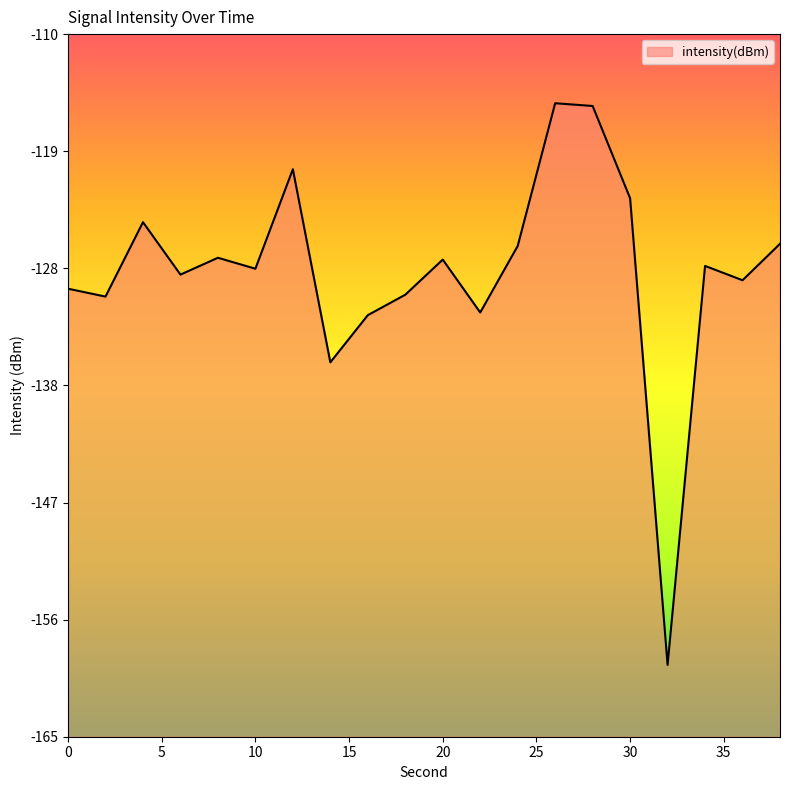

How many interior local valleys (lower than both neighbors) does the data have?

7